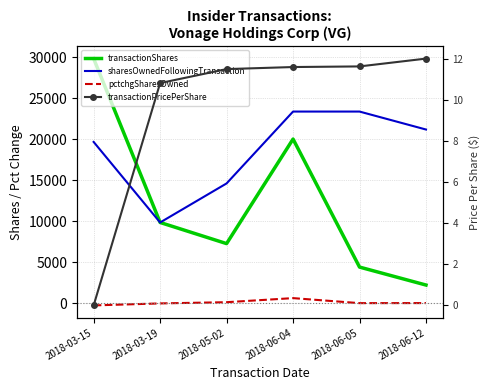

Between 2018-03-15 and 2018-06-04, which is larger?

2018-03-15